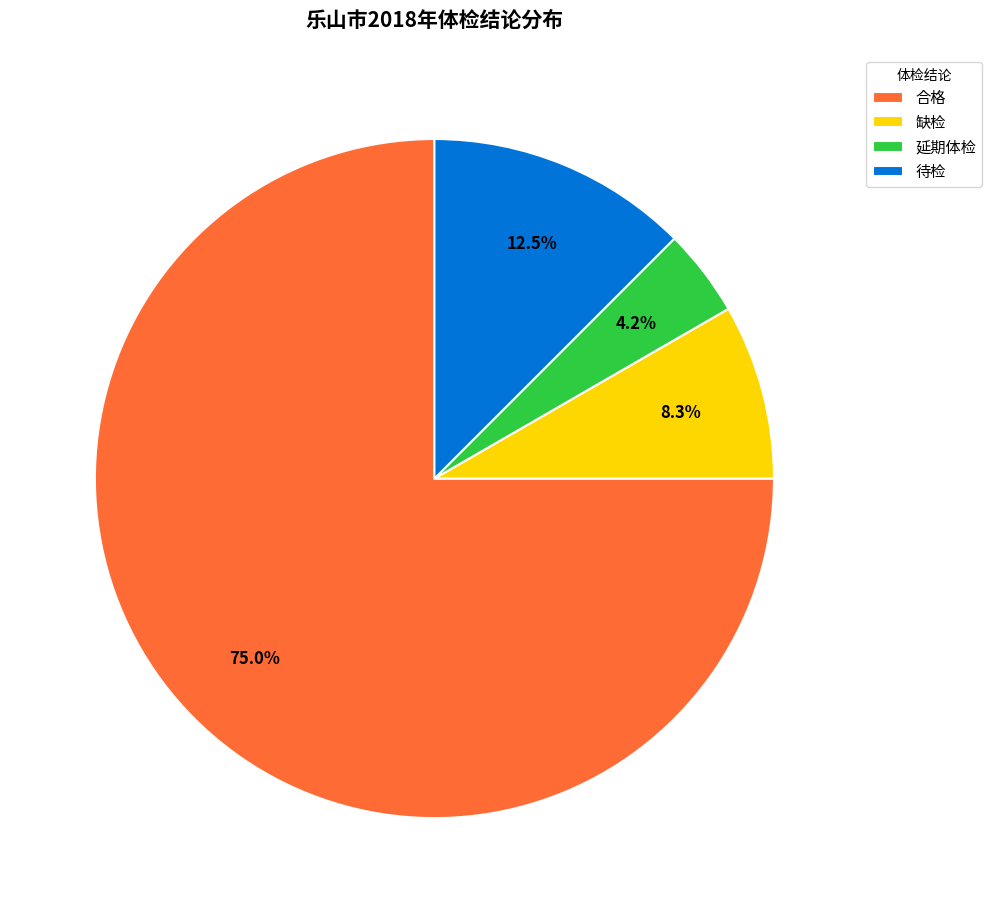

Rank the categories by value from highest to lowest.

合格, 待检, 缺检, 延期体检